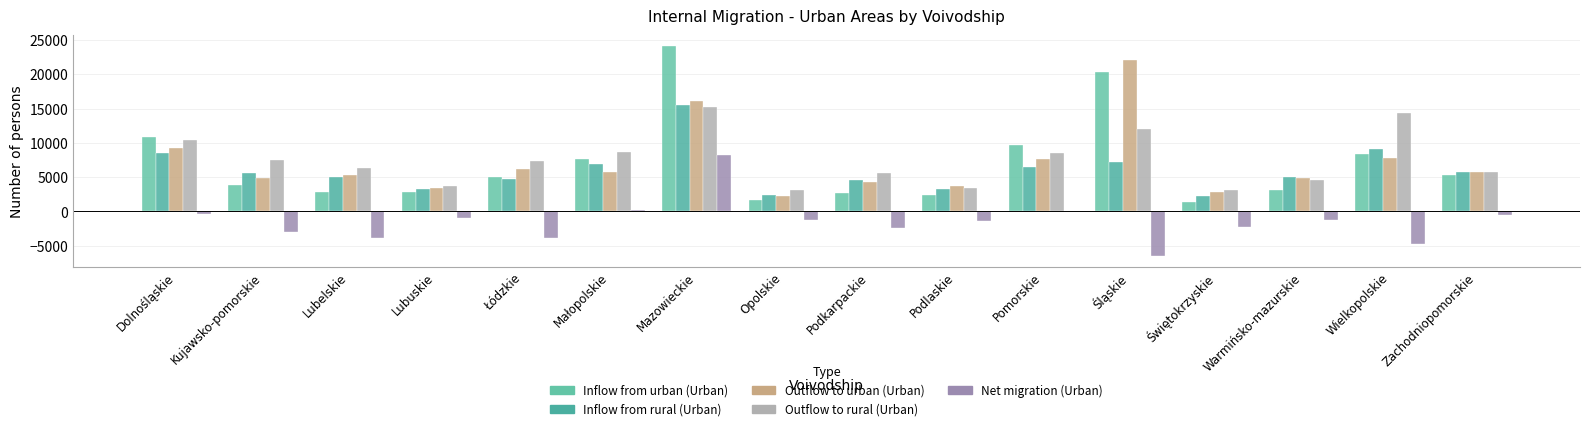

What are all the series names shown in the legend?

Inflow from urban (Urban), Inflow from rural (Urban), Outflow to urban (Urban), Outflow to rural (Urban), Net migration (Urban)